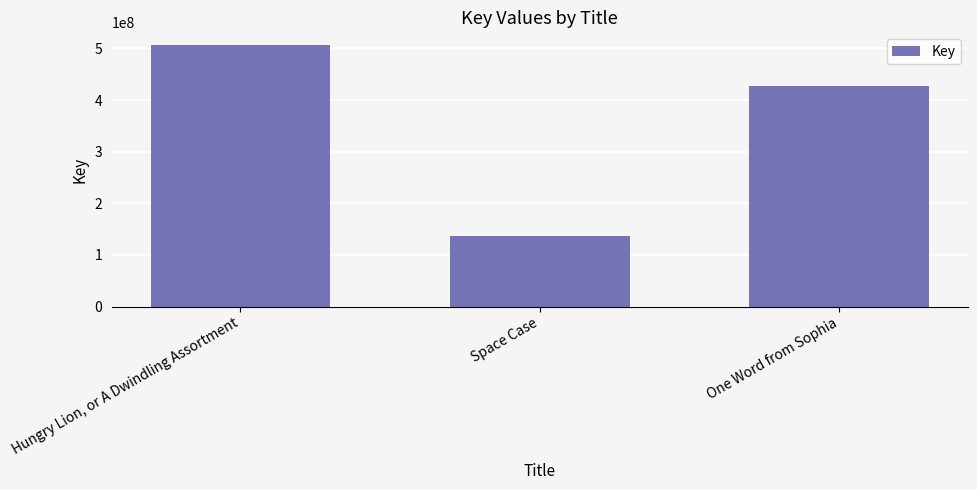

Which label corresponds to the smallest value in the chart?

Space Case